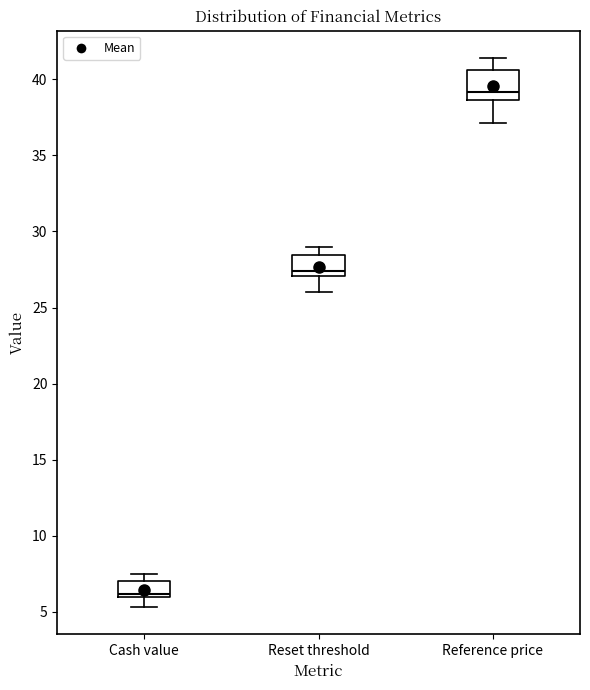

Which box has the highest median line?

Reference price